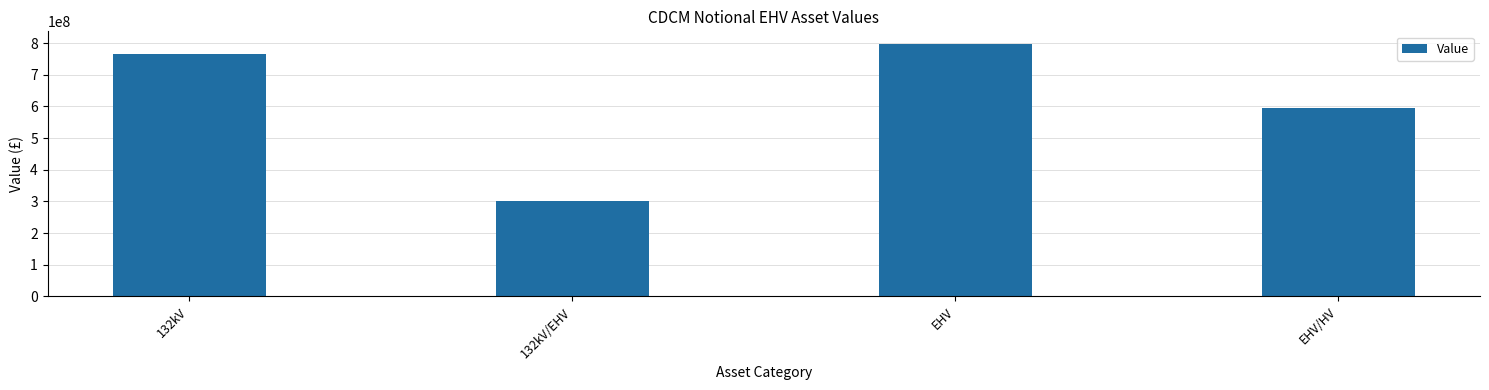

Which label corresponds to the smallest value in the chart?

132kV/EHV